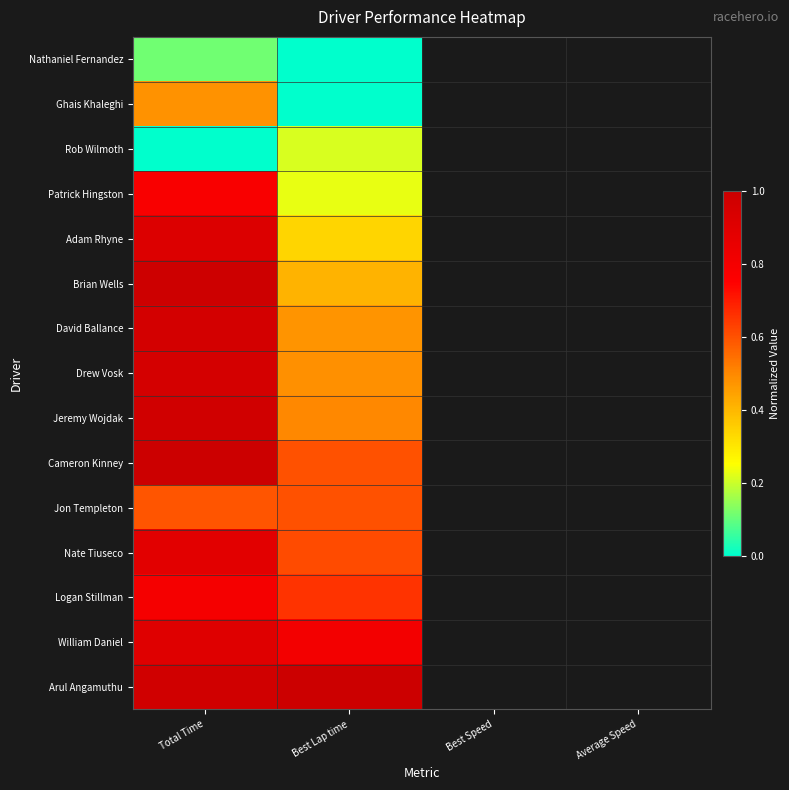

List the series in order of their peak value, lowest first.

Nathaniel Fernandez, Rob Wilmoth, Ghais Khaleghi, Jon Templeton, Patrick Hingston, Logan Stillman, Nate Tiuseco, William Daniel, Adam Rhyne, Drew Vosk, David Ballance, Jeremy Wojdak, Brian Wells, Cameron Kinney, Arul Angamuthu